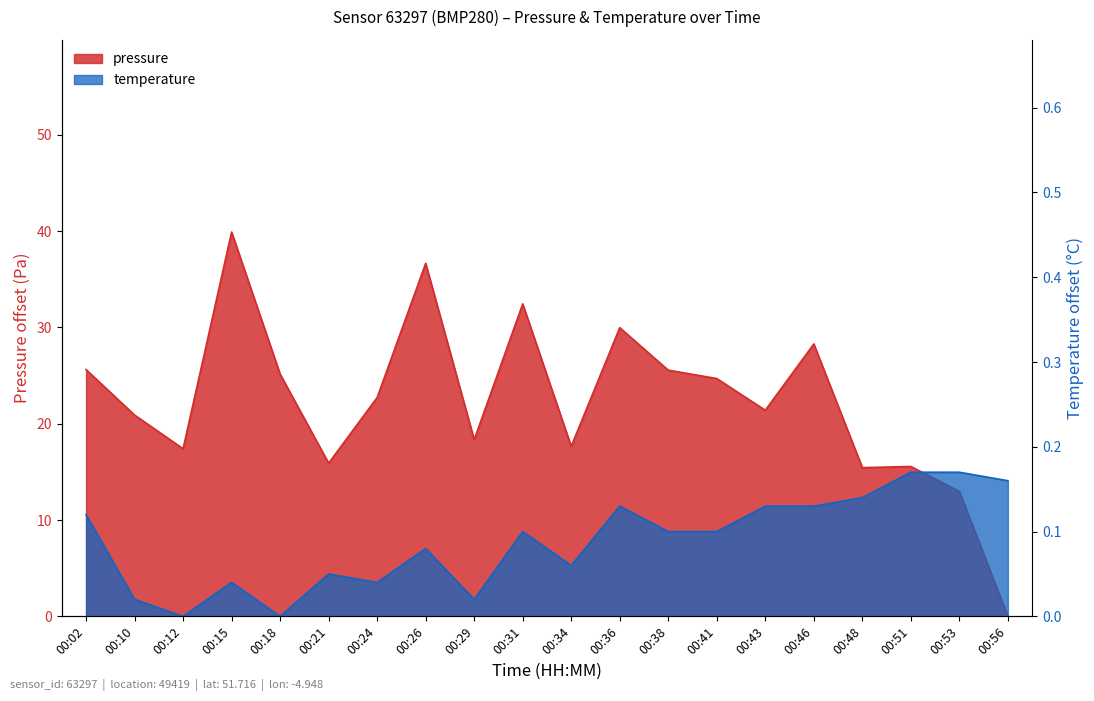

How many categories are shown in the chart?

20